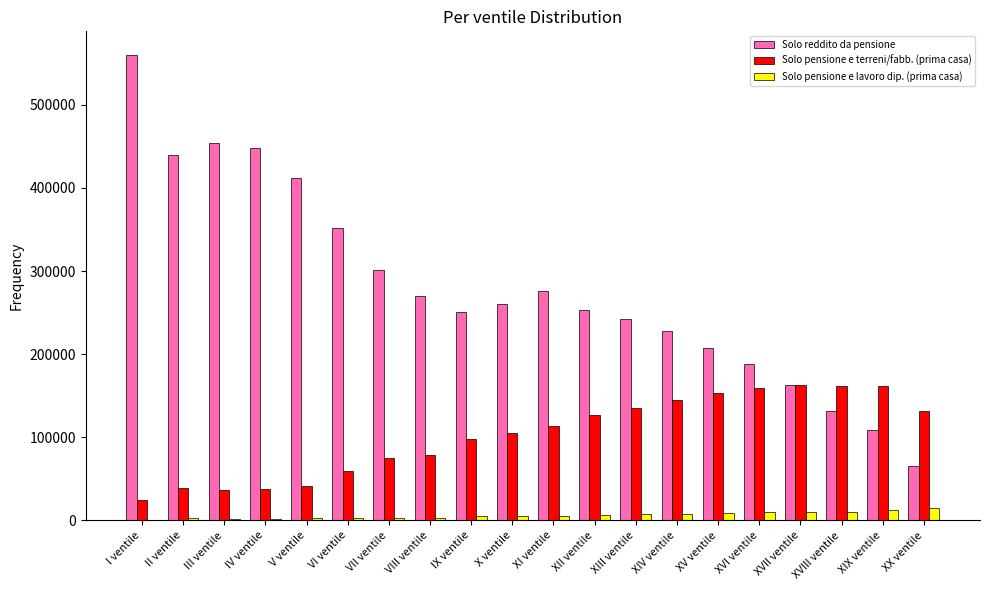

The value of Solo reddito da pensione at XII ventile is 252956. True or false?

True